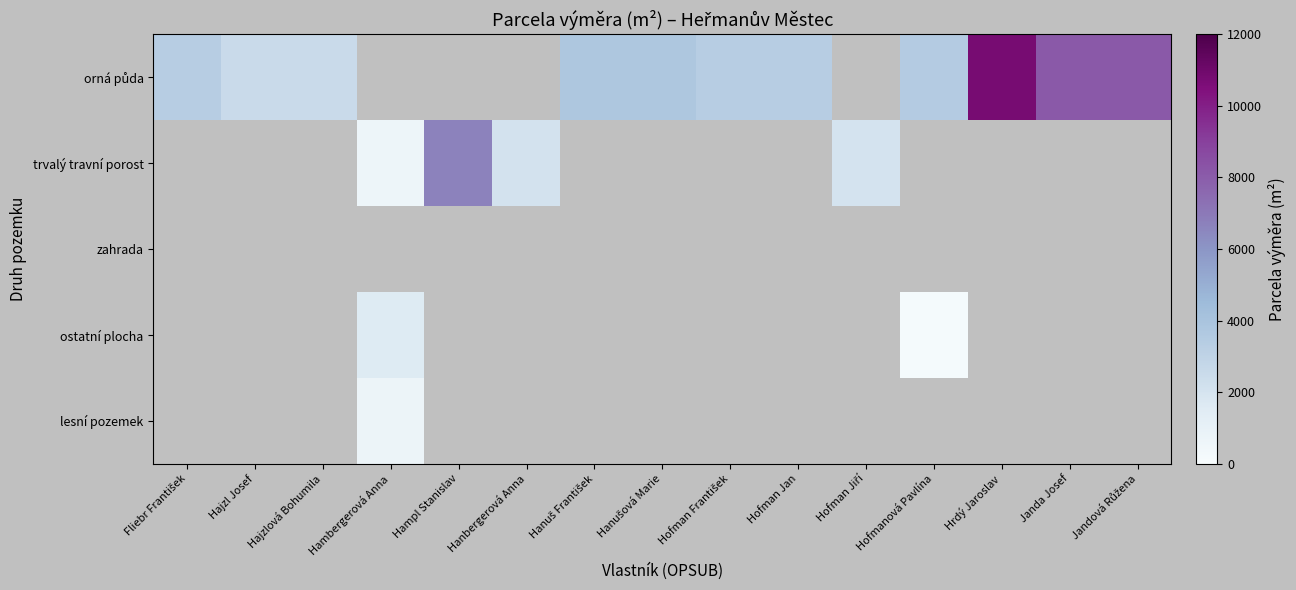

Is the value of trvalý travní porost at Hajzl Josef greater than the value of zahrada at Hajzl Josef?

No